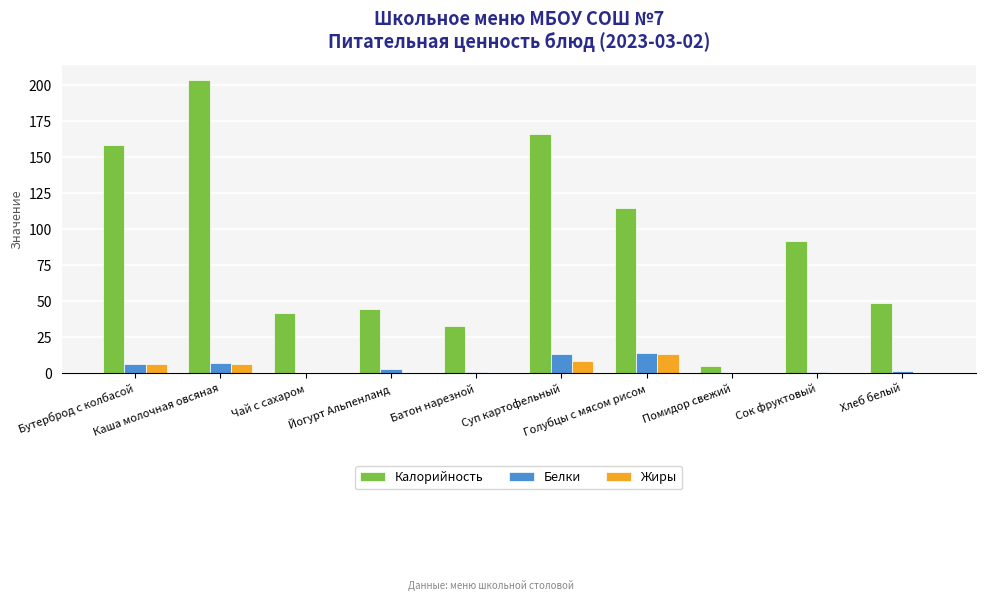

What is the sum of all Белки values?

49.0